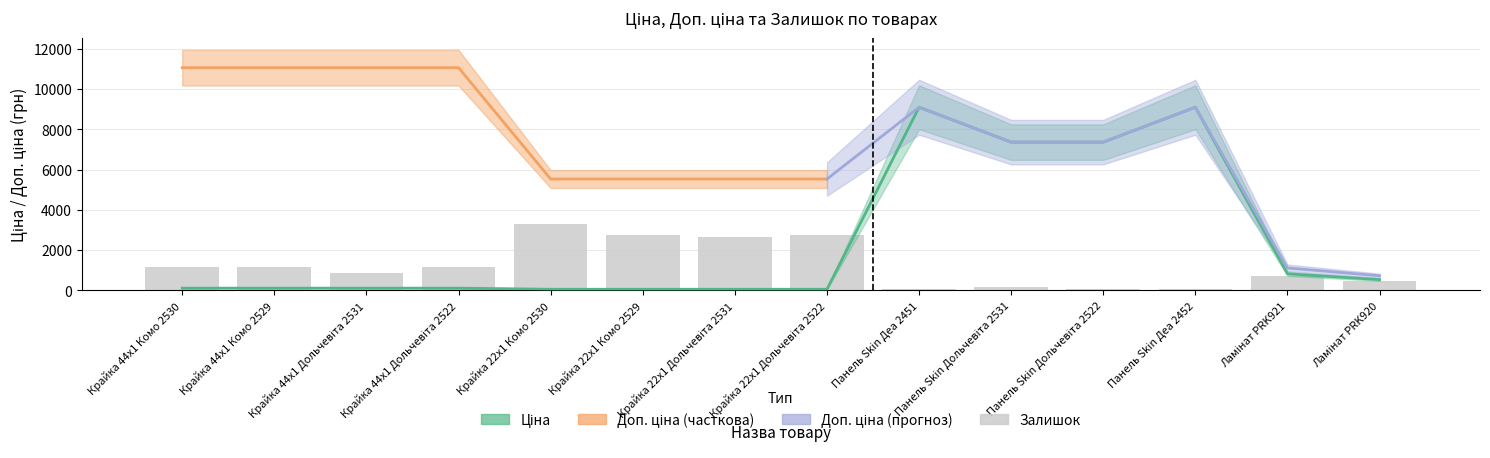

Which series has the widest spread of values?

Ціна